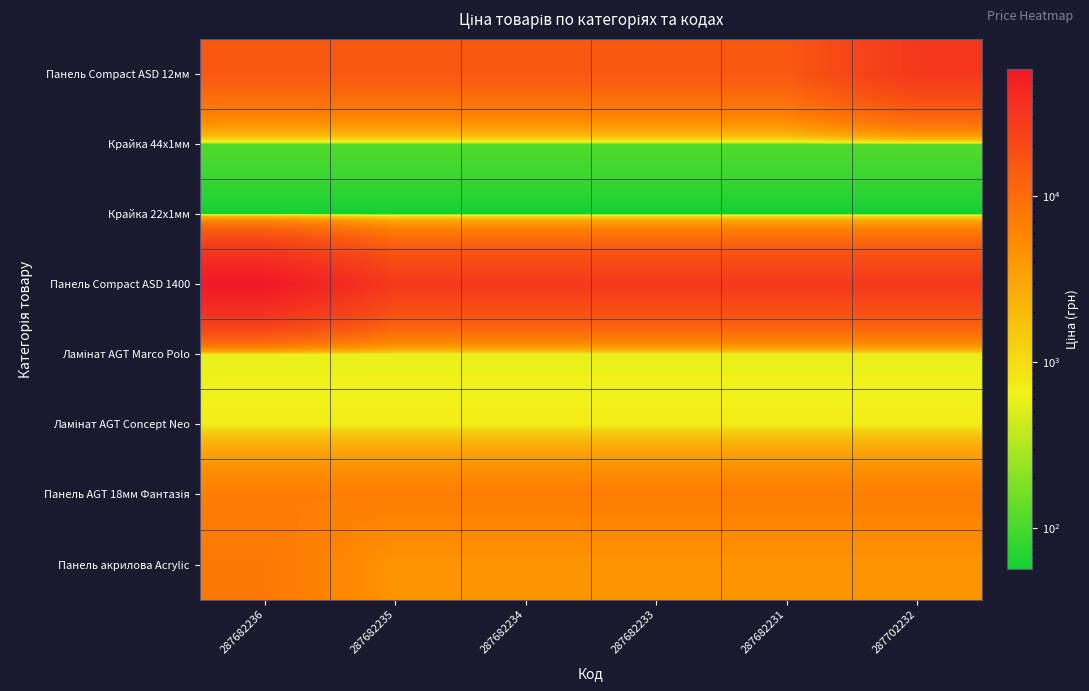

Between 287682235 and 287682234, which is larger?

287682235